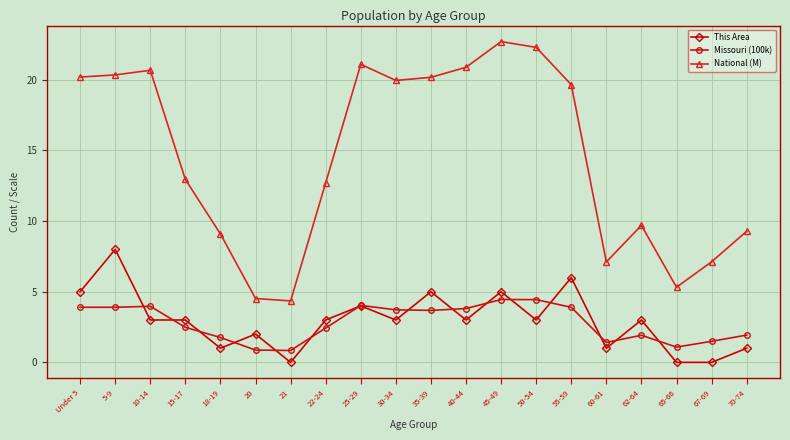

What is the sum of the Missouri (100k) values at 67-69 and 50-54?

5.9